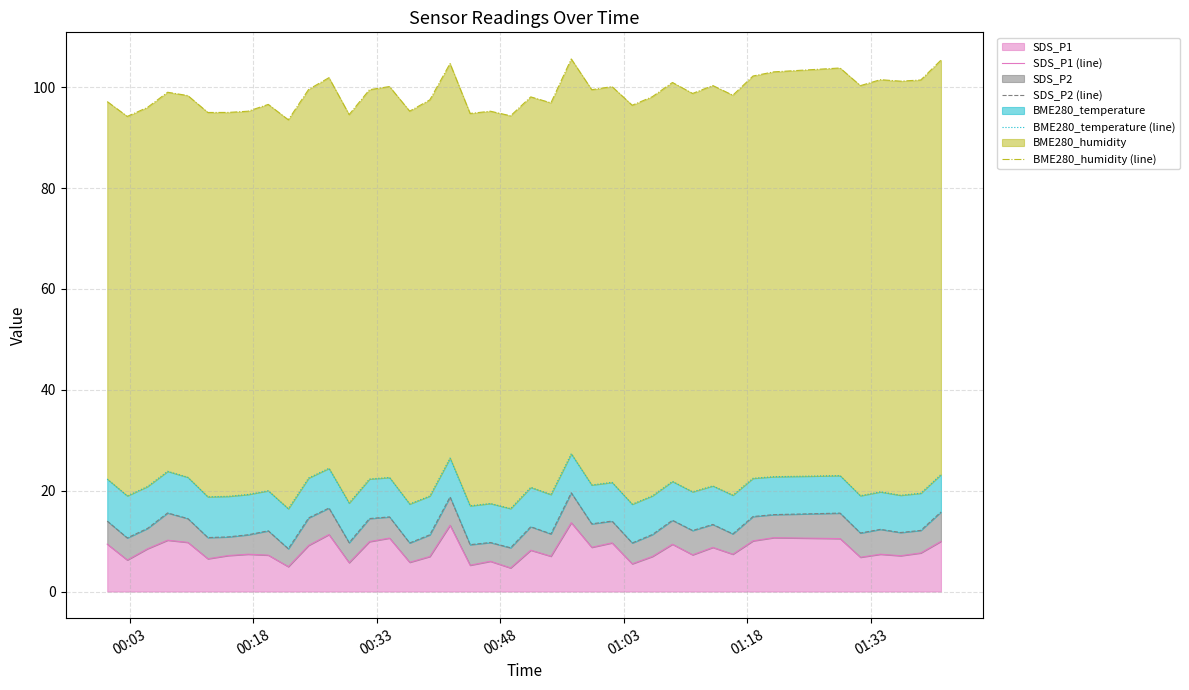

What is the average value of the SDS_P1 (line) series?

8.2